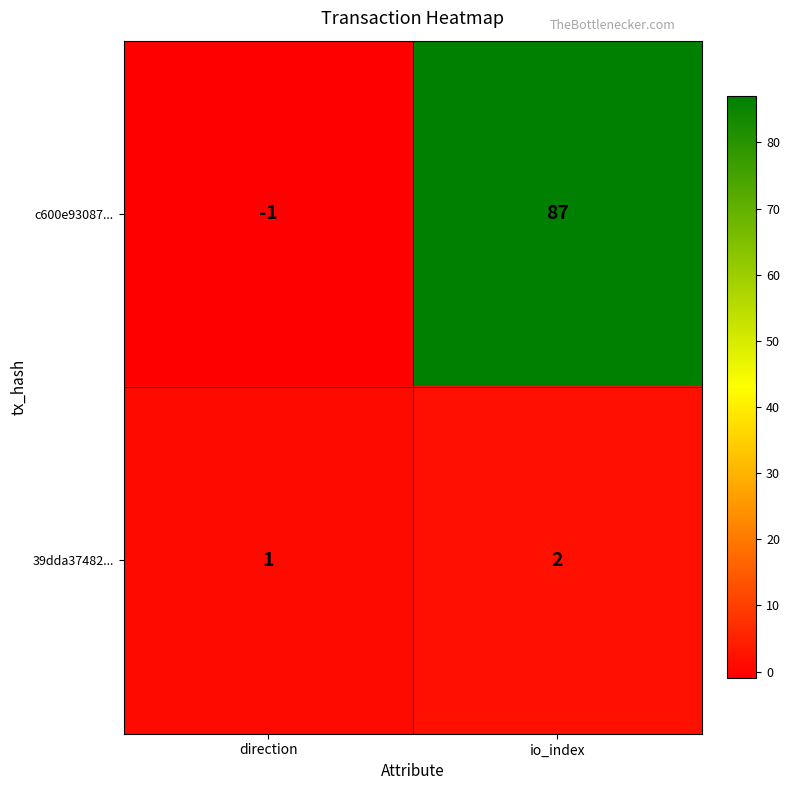

List the series in order of their overall mean, lowest first.

39dda37482..., c600e93087...